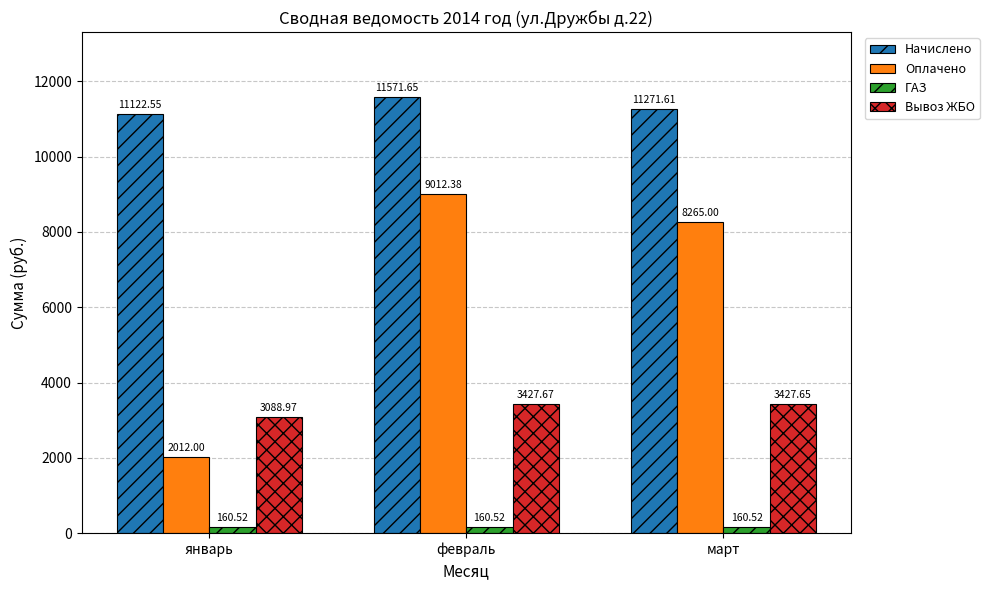

What is the difference between the maximum and minimum values in the Вывоз ЖБО series?

338.7